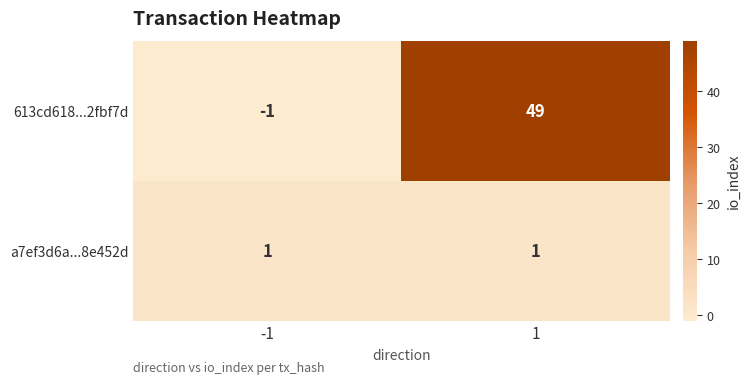

Reading left to right, what are all the values shown in this chart?

613cd618...2fbf7d: -1	49
a7ef3d6a...8e452d: 1	1